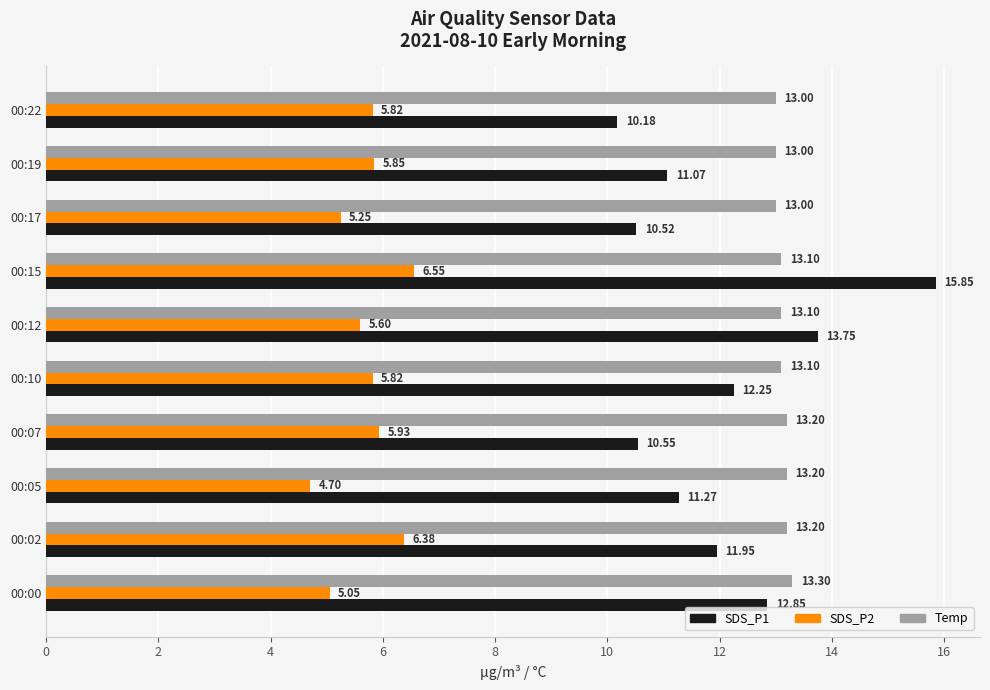

Which series has the largest total across all categories?

Temp